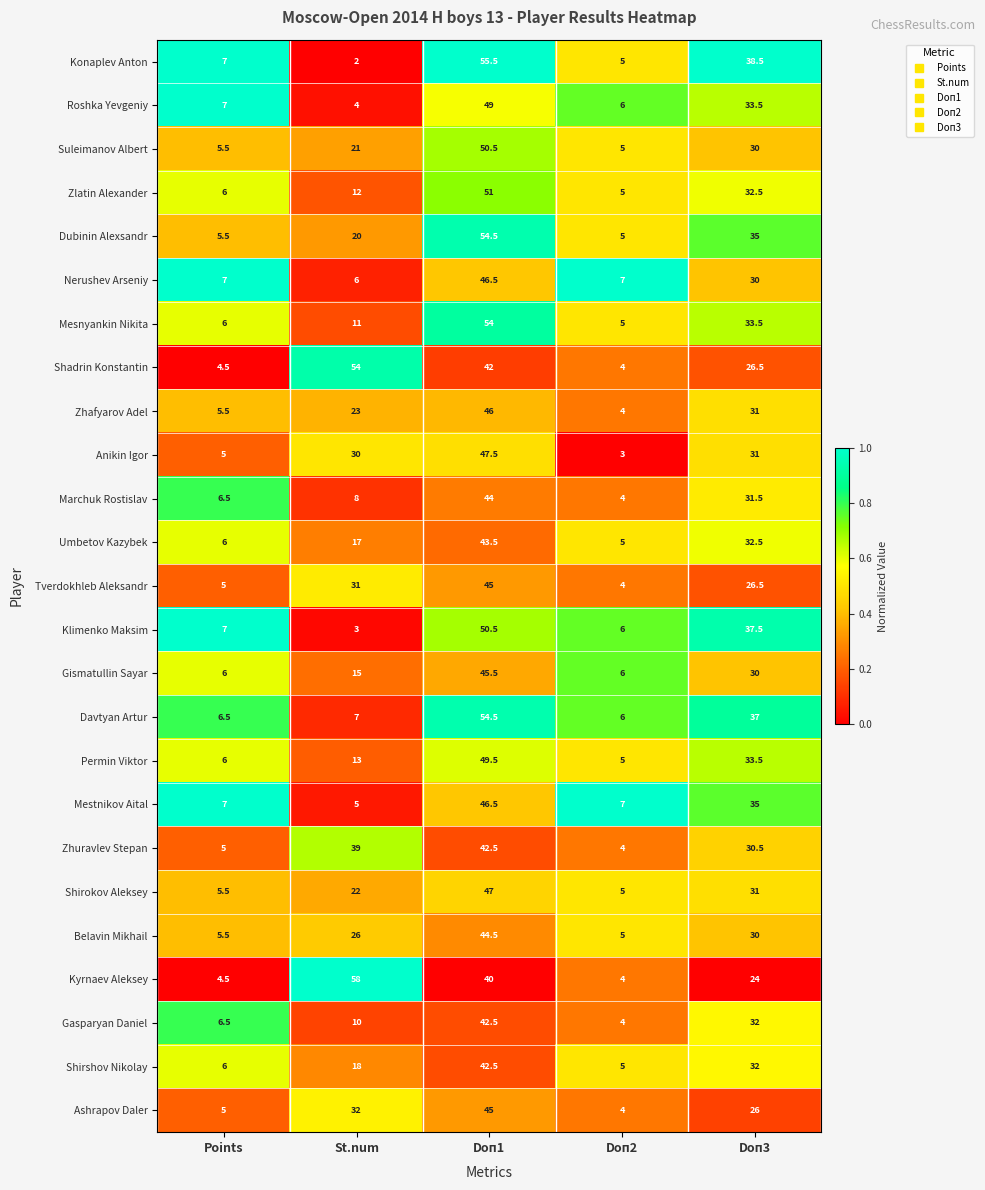

How many Gismatullin Sayar values are between 6 and 30?

4